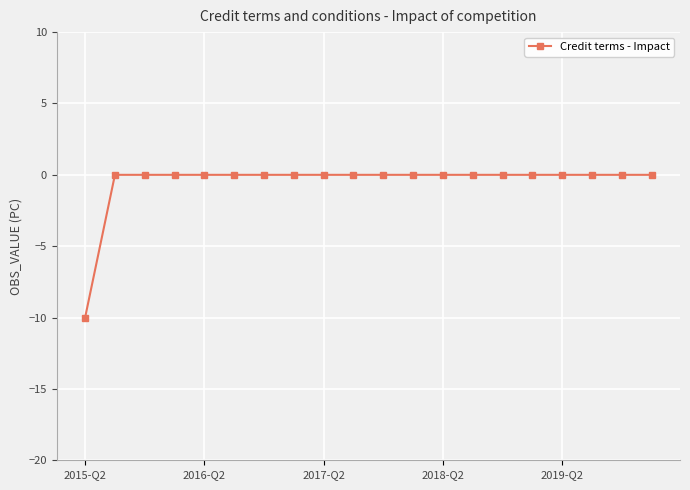

What is the sum of all values?

-10